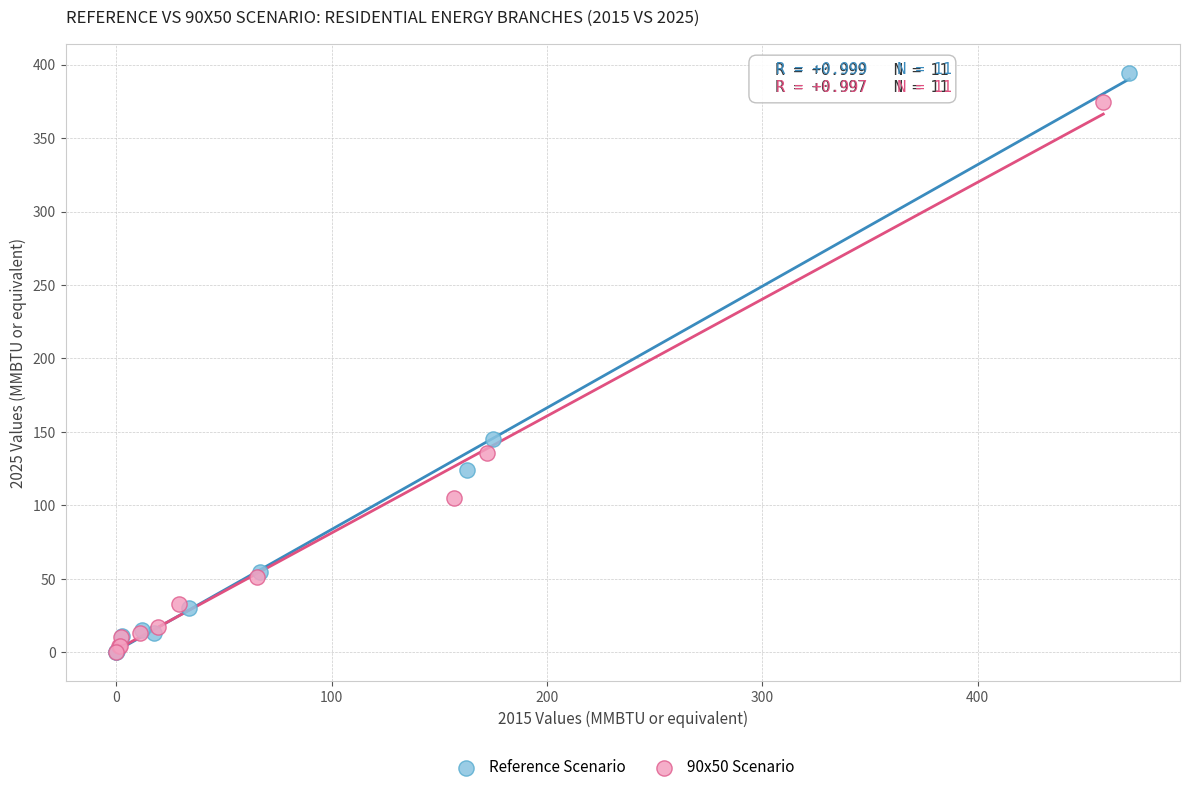

Which series has the largest Y range (max minus min)?

Reference Scenario